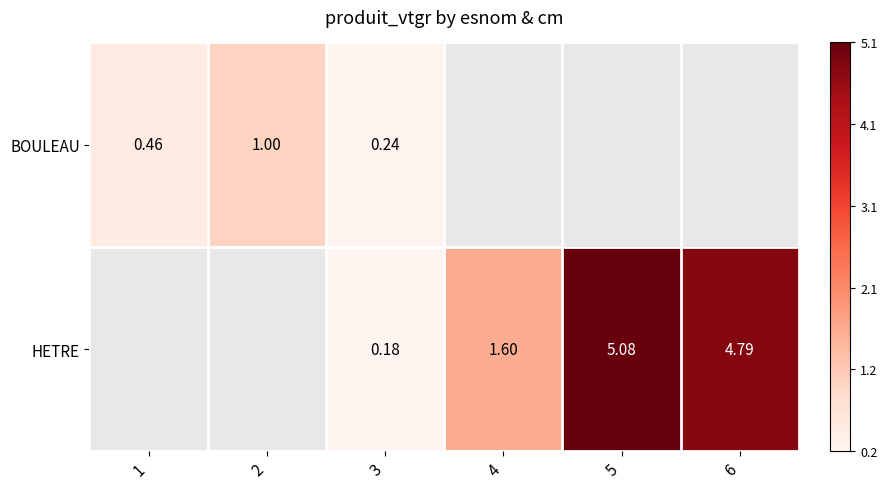

Is the value of HETRE at 5 greater than the value of BOULEAU at 2?

Yes